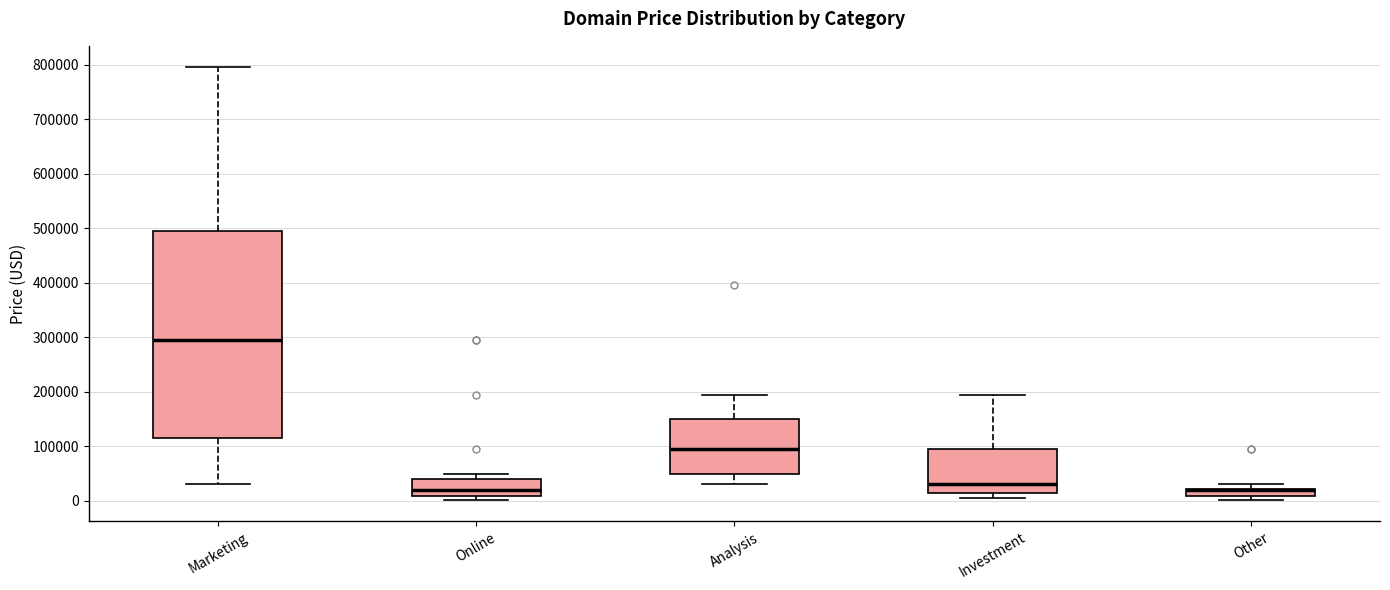

Where is the lower edge of the box for Other on the y-axis? The values are not printed on the chart, so give them approximately, as read against the axis.

10000